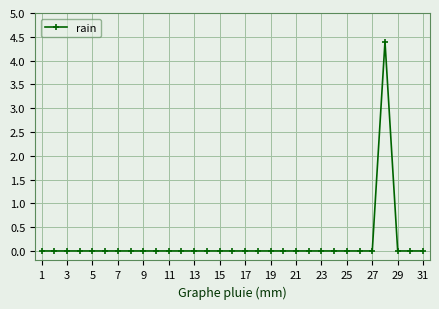

What is the greatest value displayed?

4.4